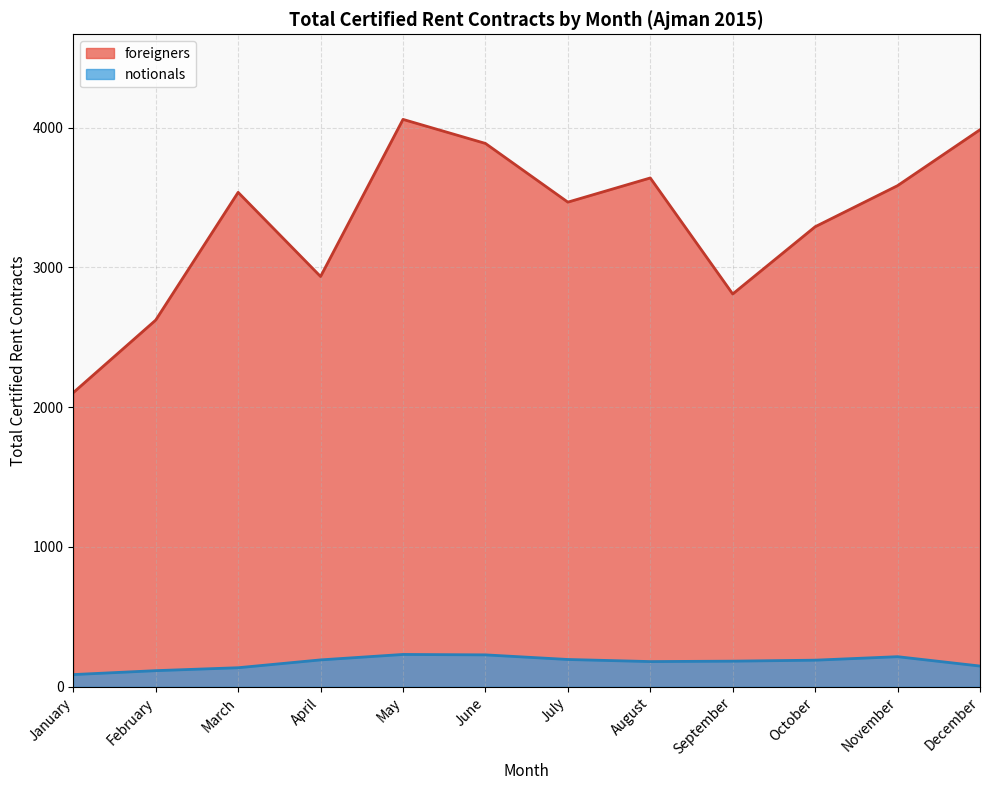

At which label is foreigners closest to 3081?

April